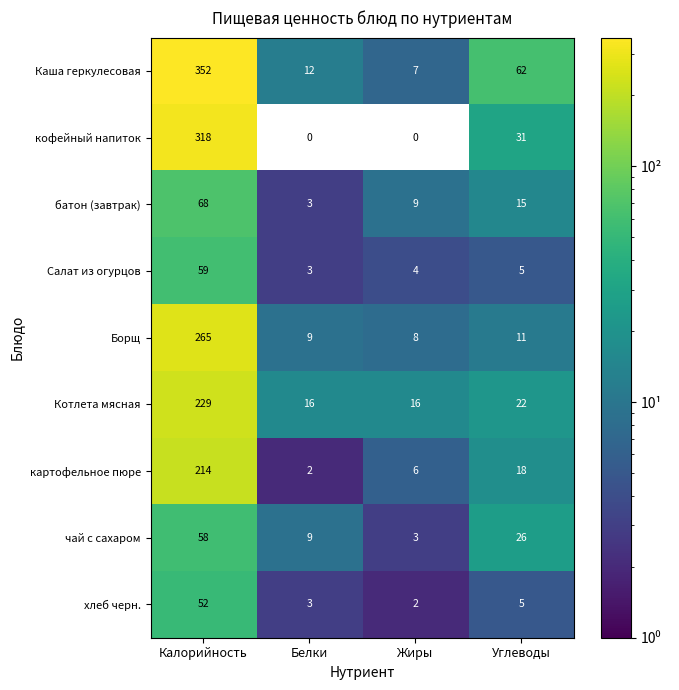

What is the difference between the highest and lowest values at Белки?

16